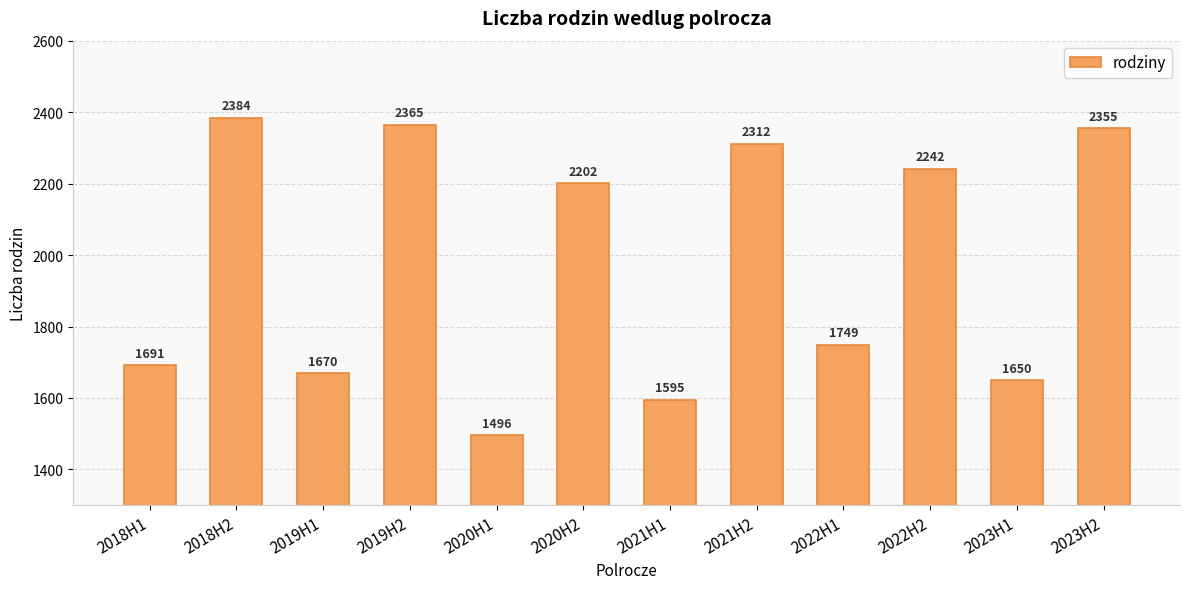

What is the smallest value displayed?

1496